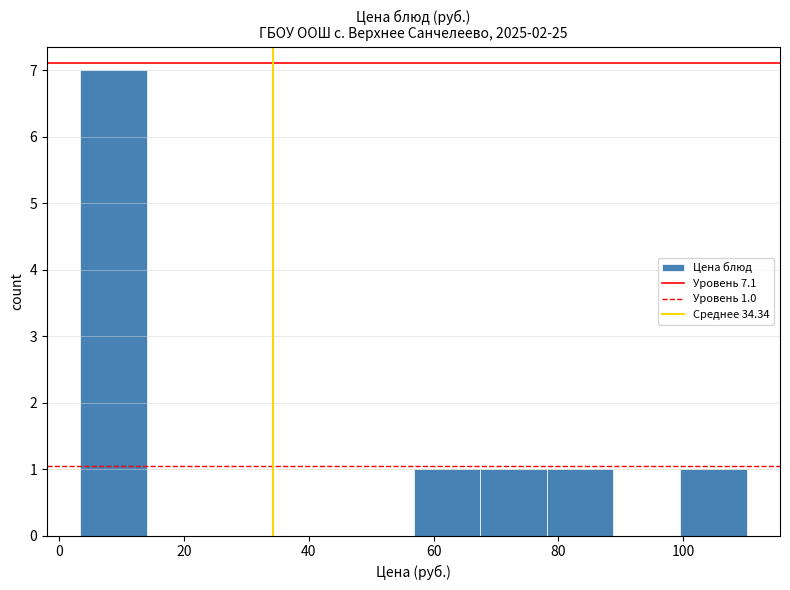

Over which range of the x-axis is the bar tallest?

4 to 14